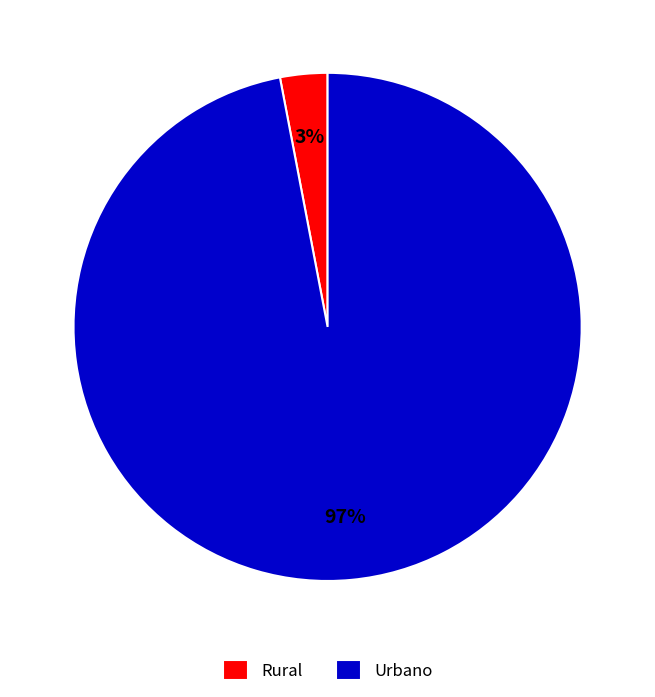

The Urbano slice represents 97% of the pie. True or false?

True